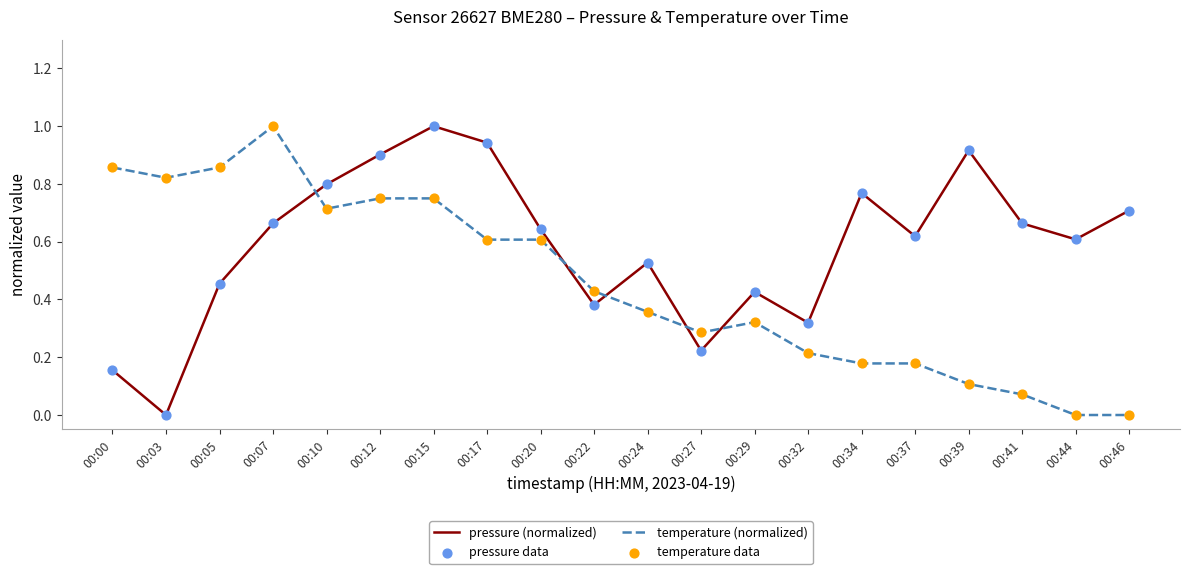

At how many categories does at least one series exceed 0?

20